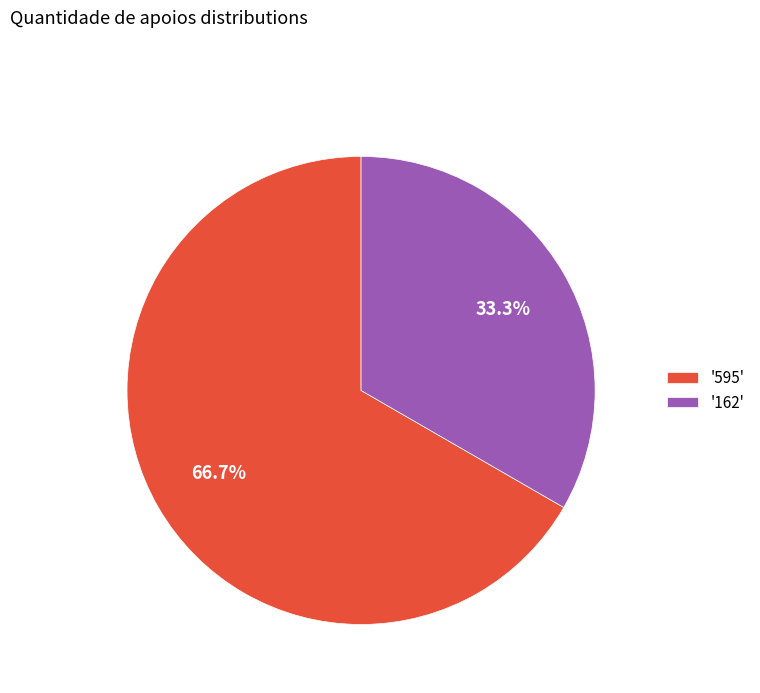

Is there a majority slice in this chart?

Yes